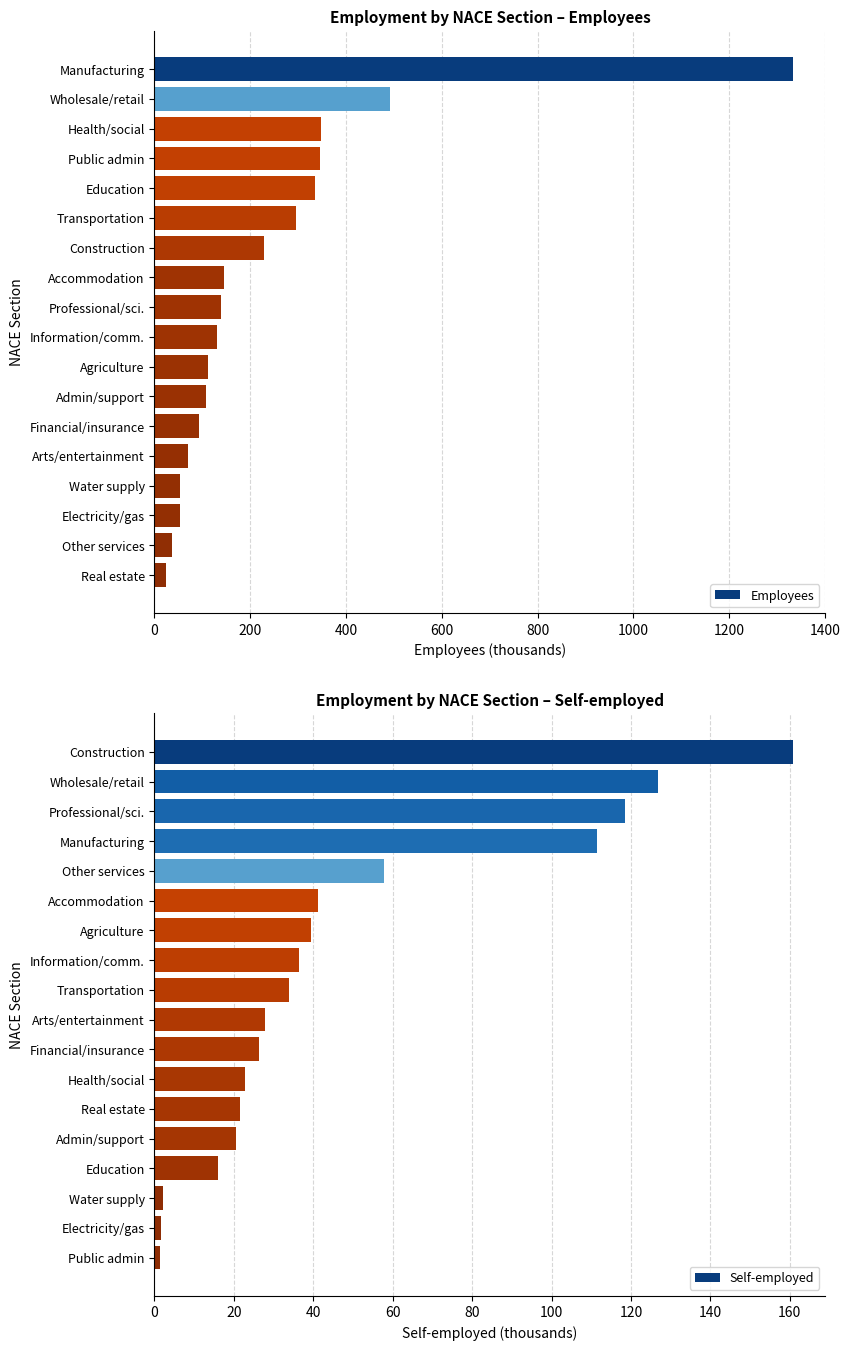

What are all the series names shown in the legend?

Employees, Self-employed